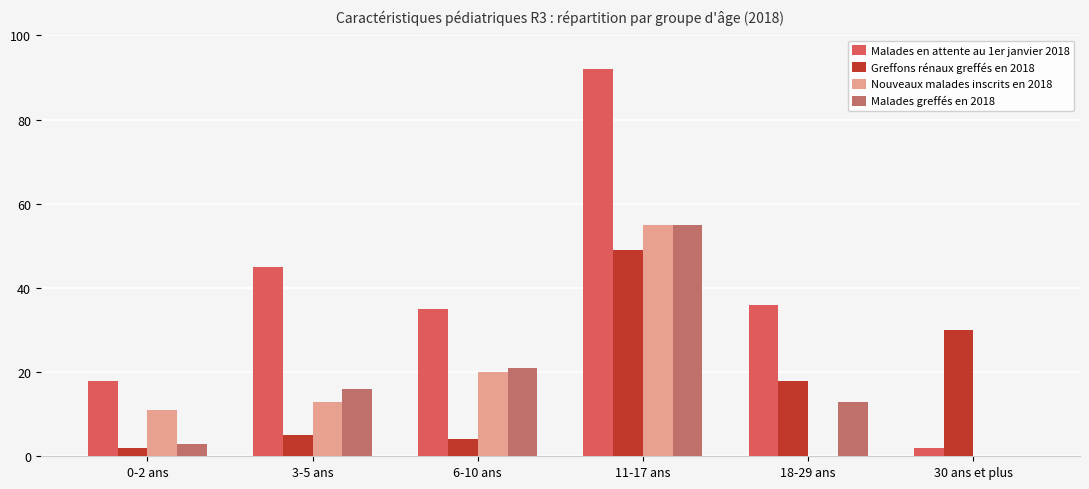

How many categories are shown in the chart?

6